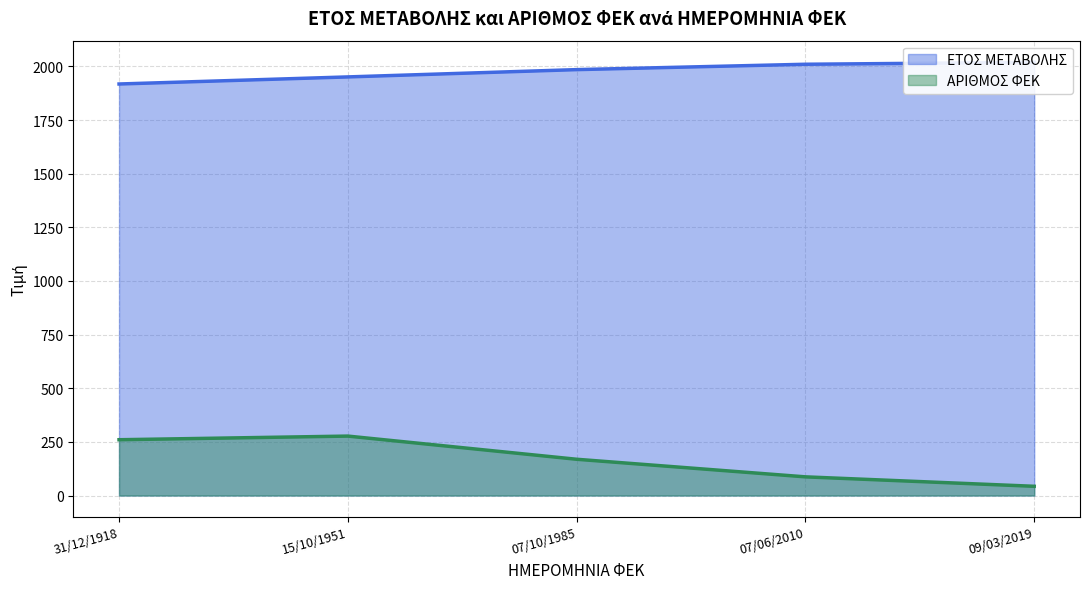

True or false: ΑΡΙΘΜΟΣ ΦΕΚ has more than 1 points higher than both neighbors.

False